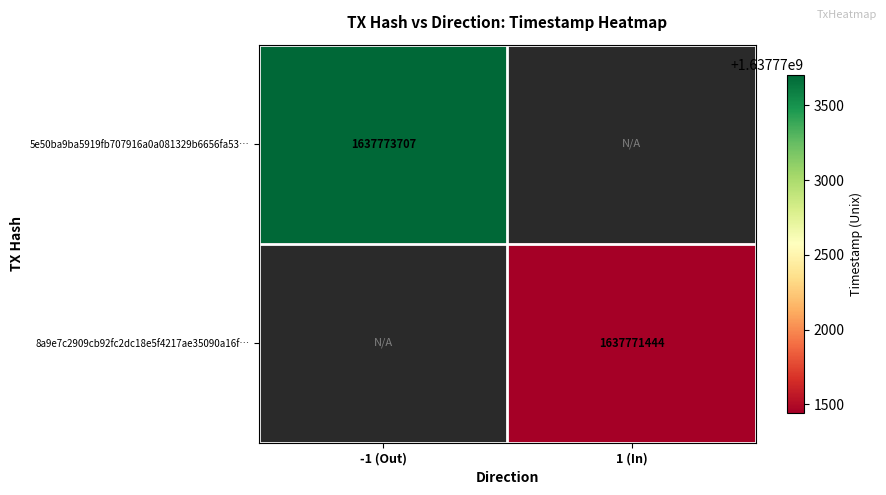

True or false: 5e50ba9ba5919fb707916a0a081329b6656fa53… has a value of 1637773707 at -1 (Out).

True